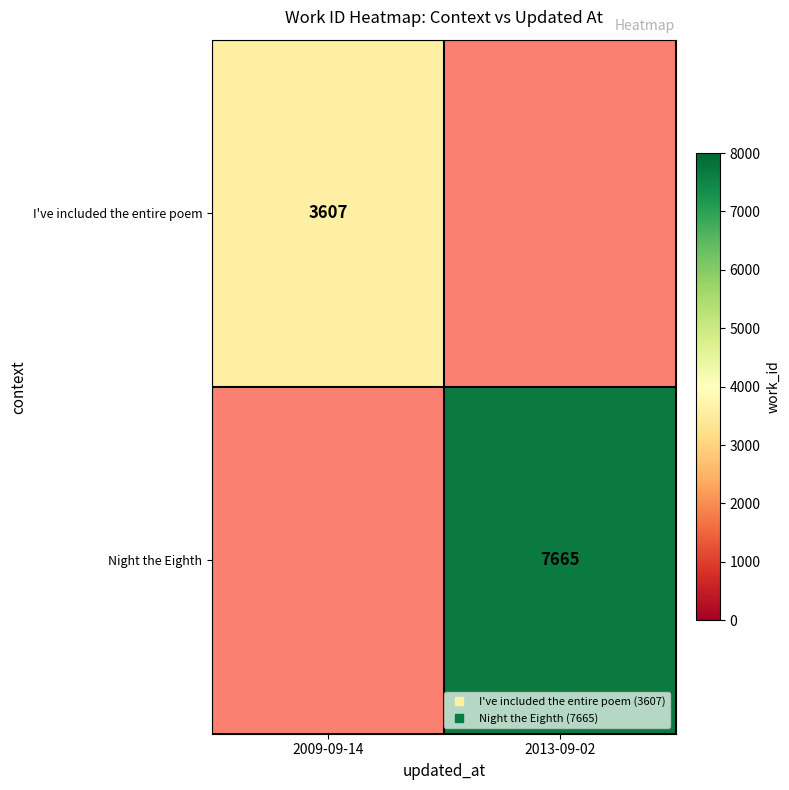

Which category has the highest value in the I've included the entire poem series?

2009-09-14